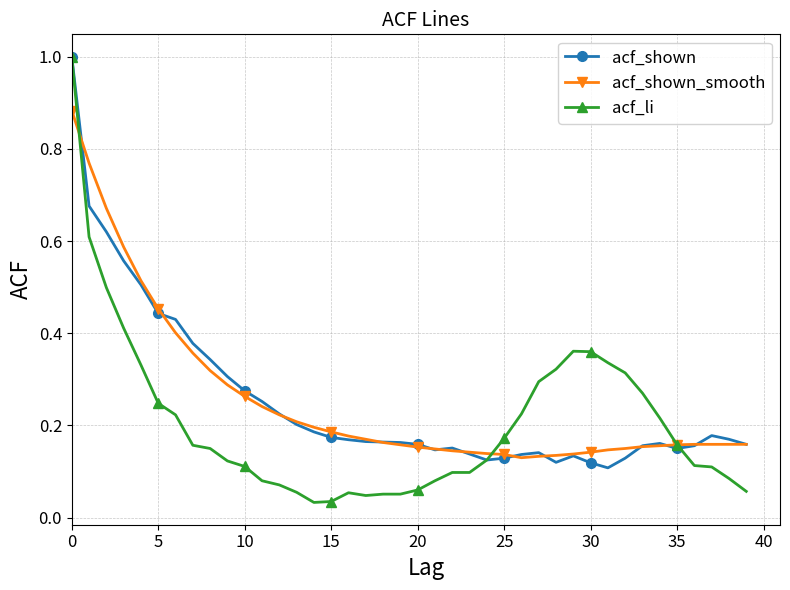

What is the maximum value shown in the chart?

1.0